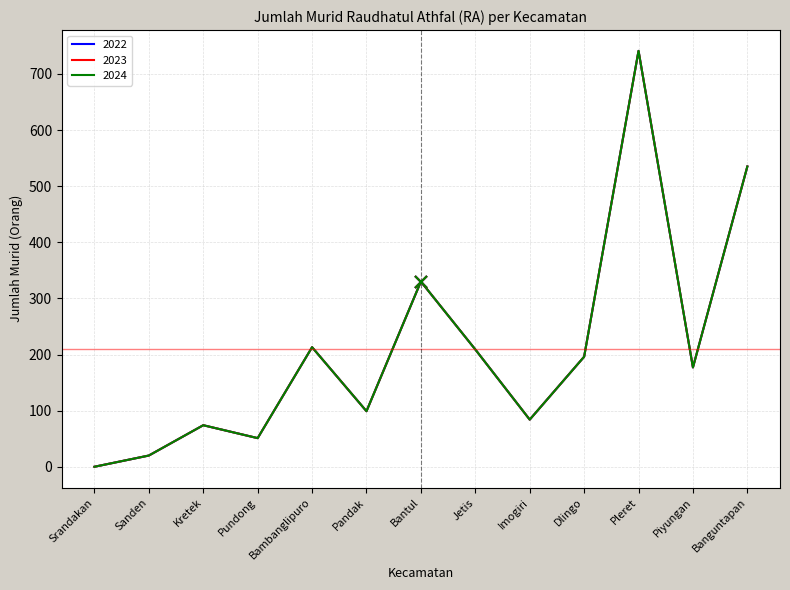

True or false: 2024 has a value of 177 at Piyungan.

True